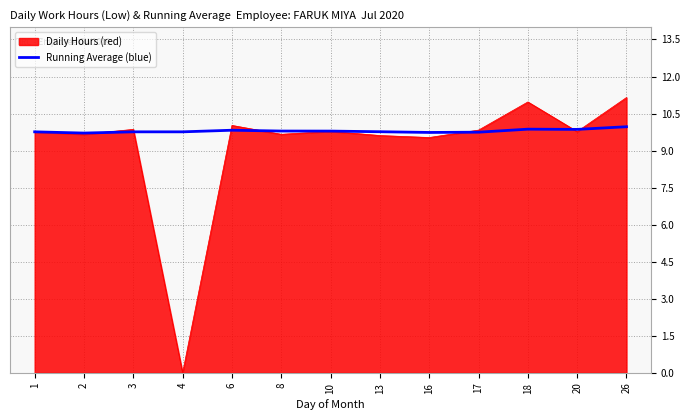

What is the smallest value displayed?

0.0